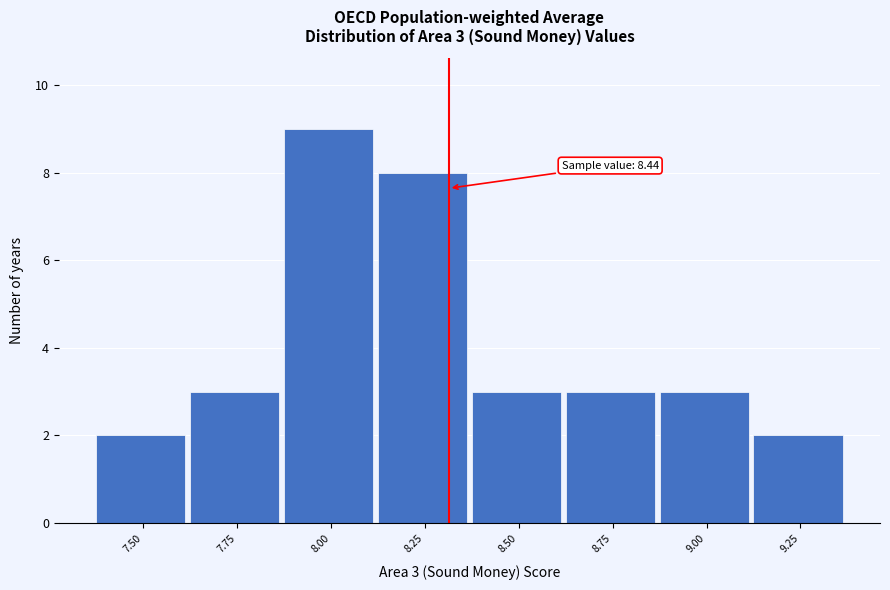

Reading right to left, list all the values displayed in this chart.

2	3	3	3	8	9	3	2